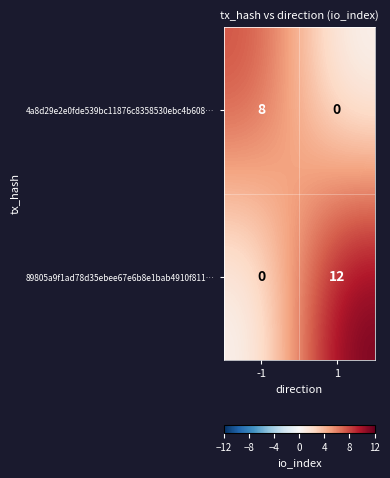

Rank the series by their average value, from highest to lowest.

89805a9f1ad78d35ebee67e6b8e1bab4910f811…, 4a8d29e2e0fde539bc11876c8358530ebc4b608…